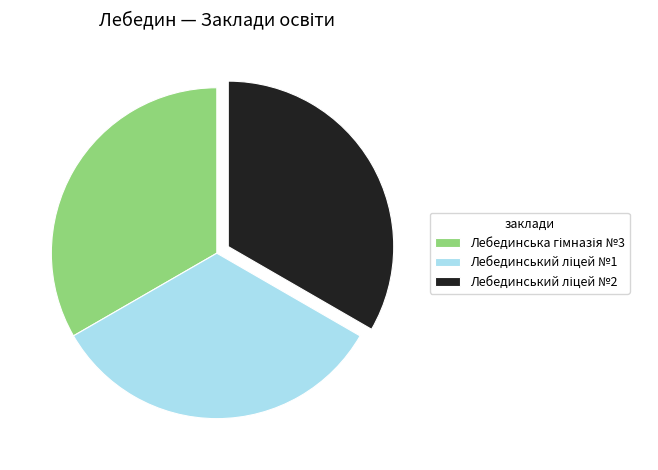

Does any single category account for the majority?

No